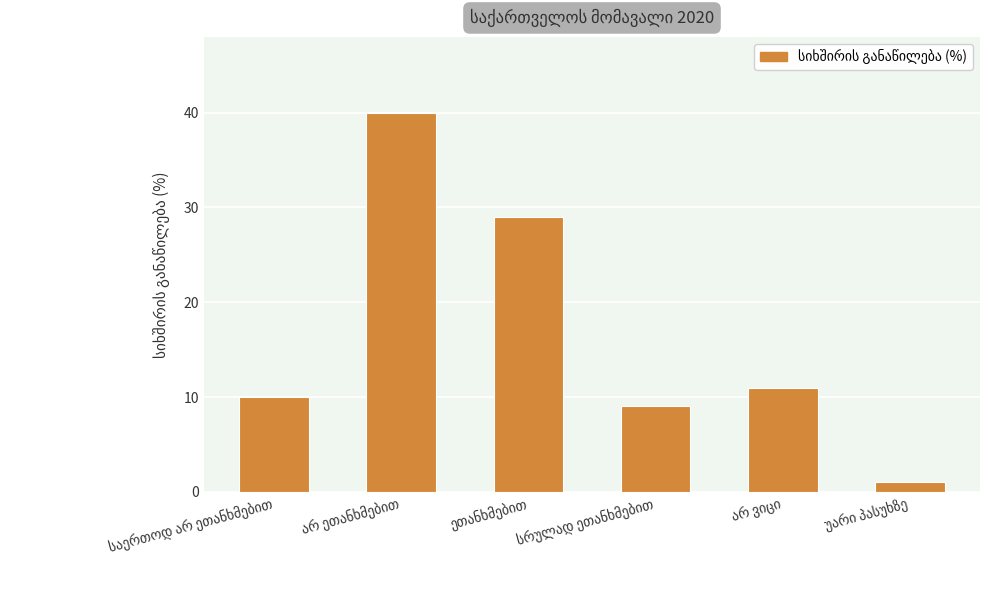

How many bars are there in total?

6